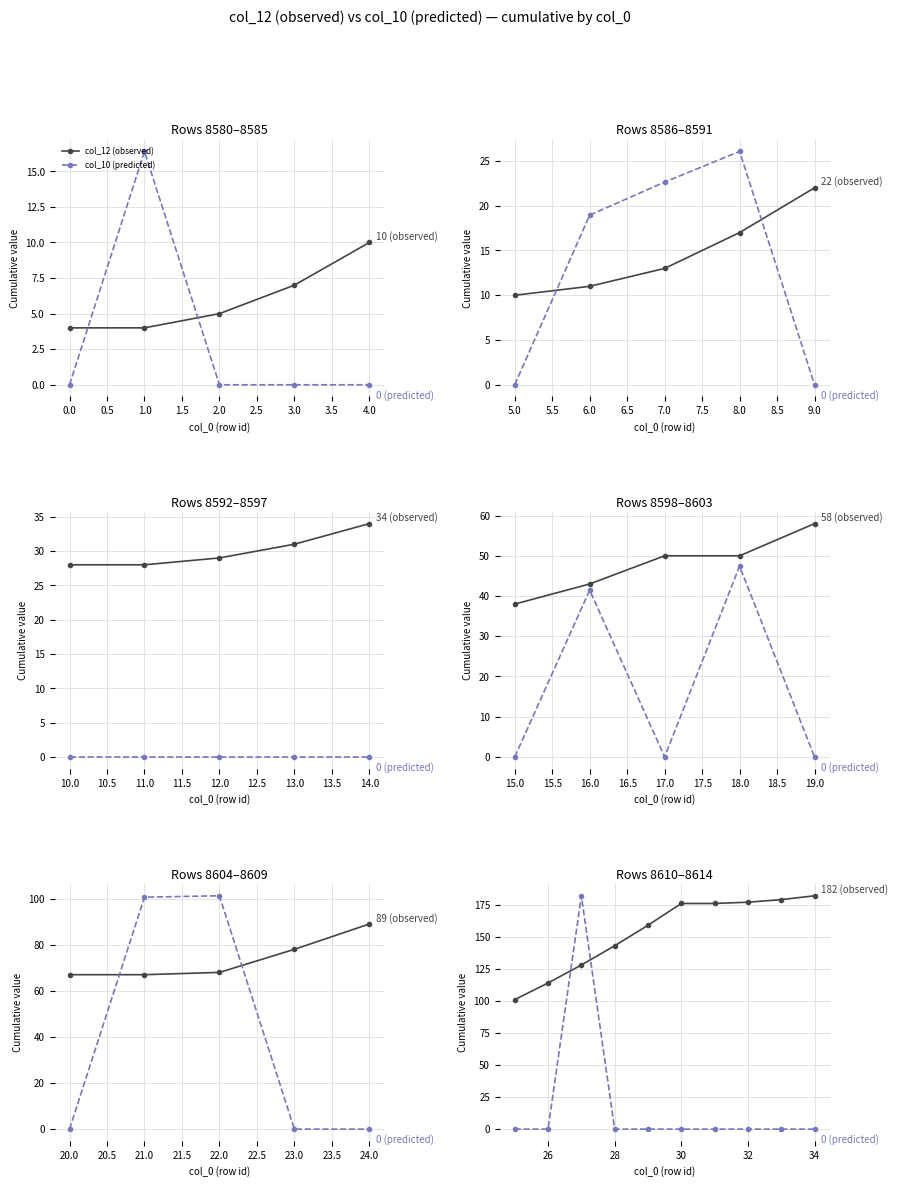

What is the difference between the maximum and minimum values in the col_12 (observed) series?

81